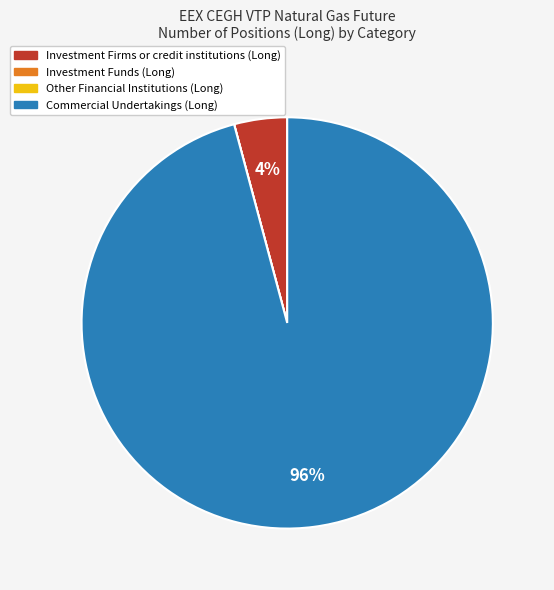

To the nearest percent, what is the average slice percentage?

25%